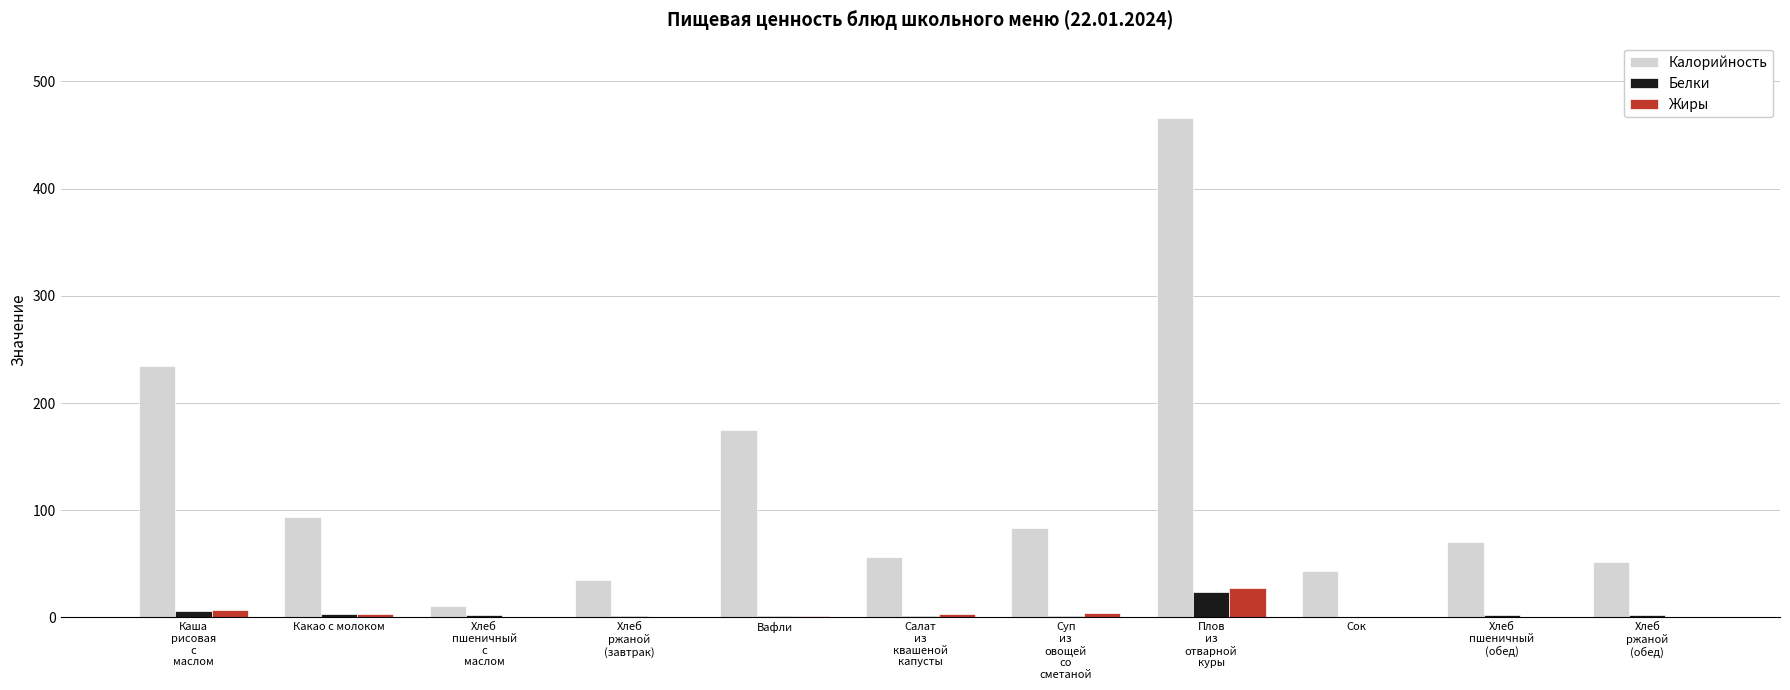

Where does the Жиры series first go above 1?

Каша
рисовая
с
маслом